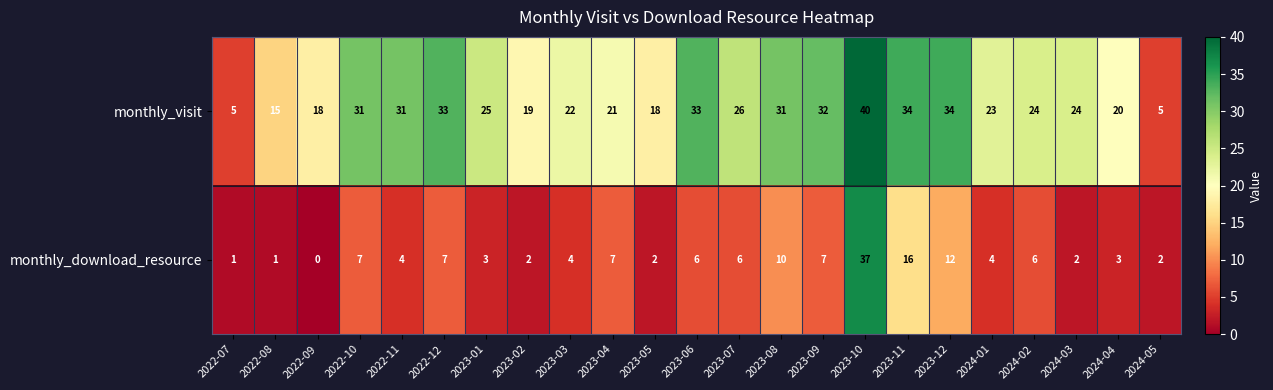

At which label does monthly_visit first exceed 24?

2022-10